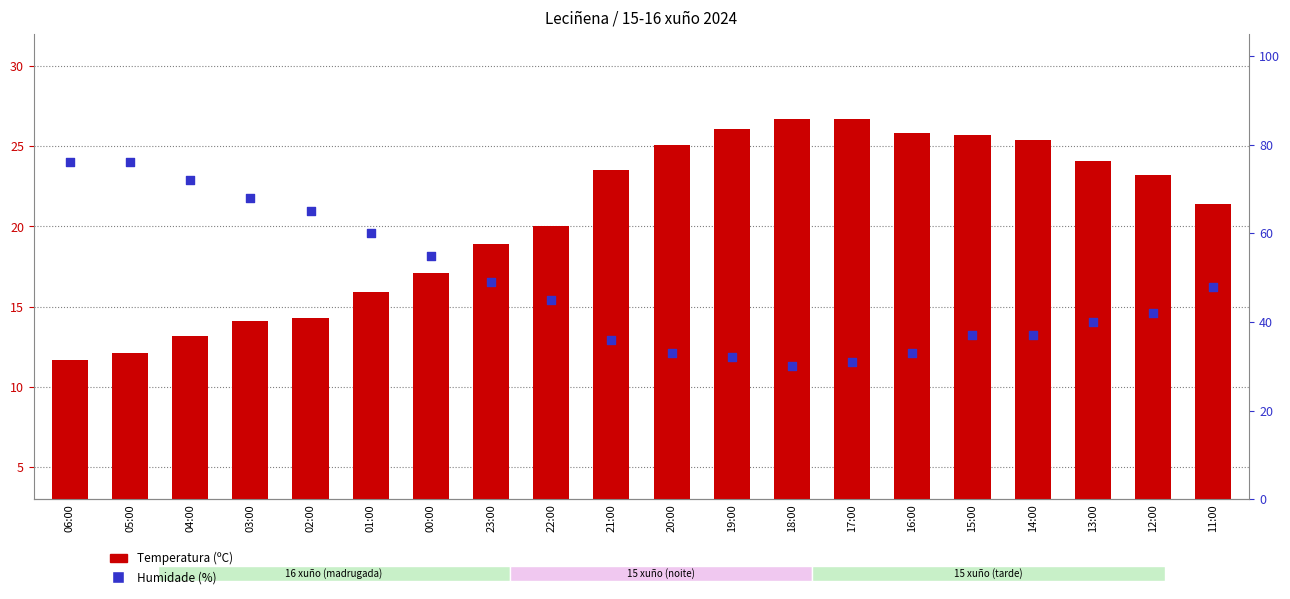

Which series has the widest spread of Y values?

Humidade (%)